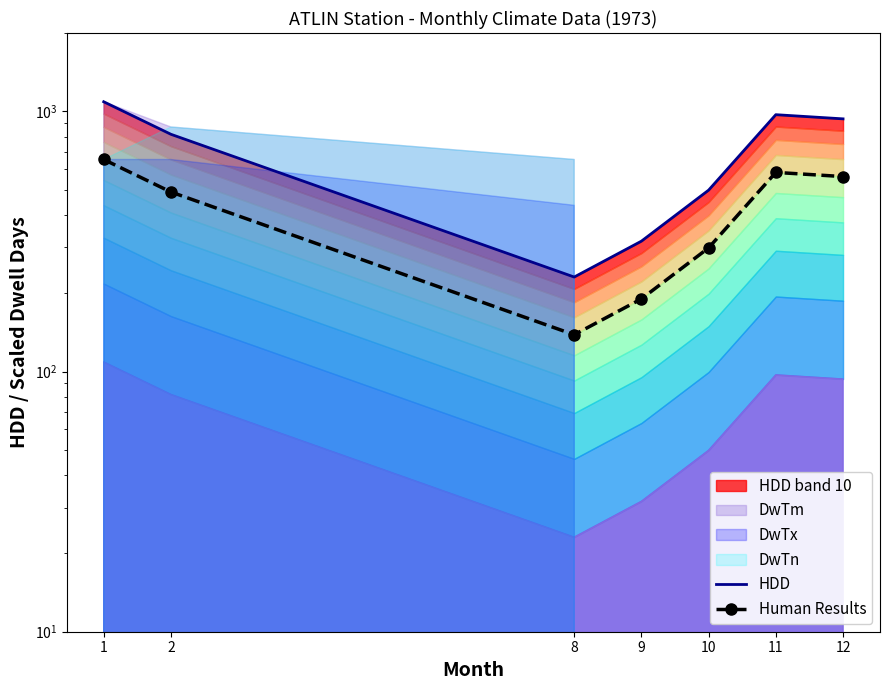

True or false: Human Results and HDD intersect in this chart.

False